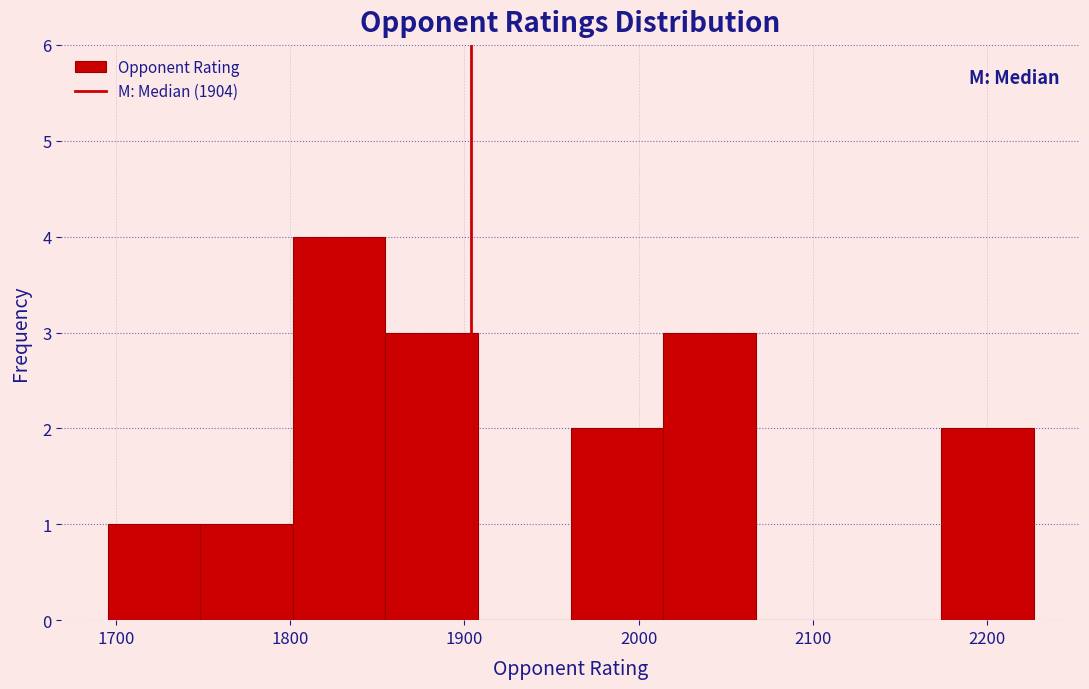

Reading left to right, transcribe this chart: for each bar, give the range it covers on the x-axis and its height. Neither the bar edges nor the heights are printed on the chart, so give them approximately, as read against the axes.

1700 to 1750: 1
1750 to 1800: 1
1800 to 1850: 4
1850 to 1910: 3
1910 to 1960: 0
1960 to 2010: 2
2010 to 2070: 3
2070 to 2120: 0
2120 to 2170: 0
2170 to 2230: 2